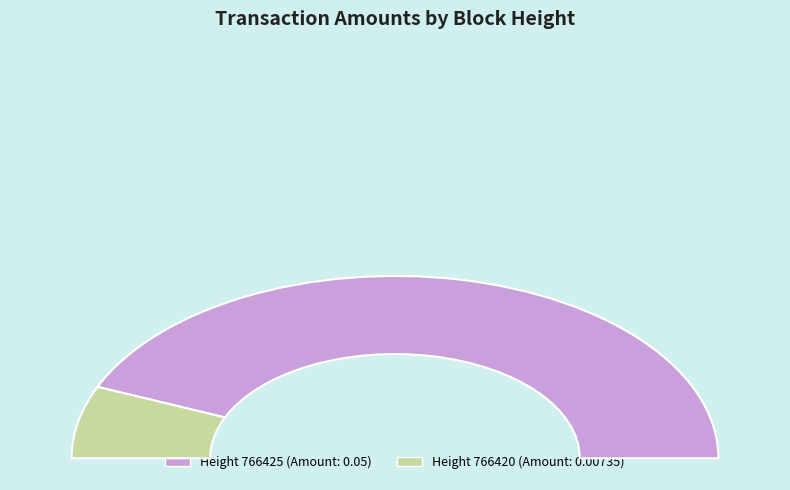

True or false: 766420 accounts for 25% of the total.

False